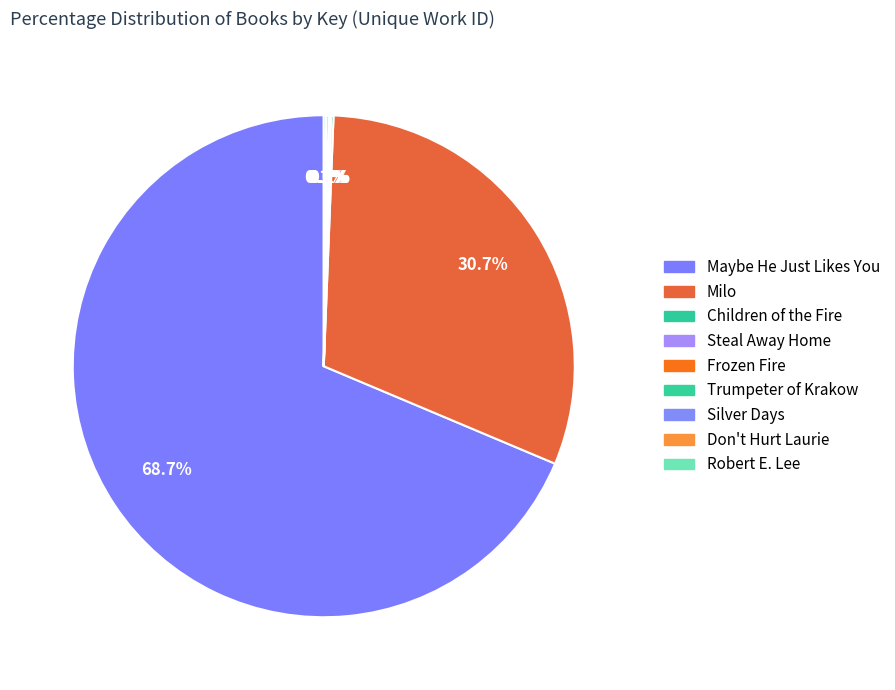

To the nearest percent, what is the average slice percentage?

11%